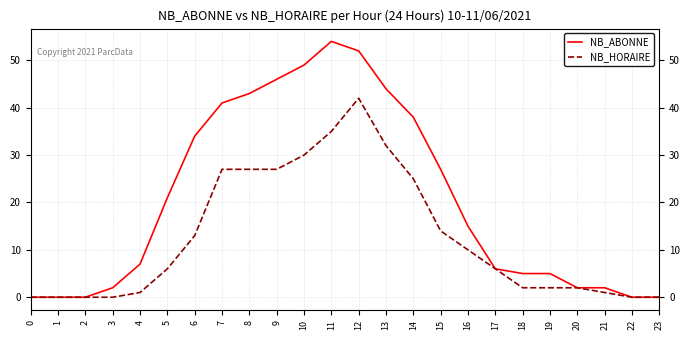

At which label is NB_HORAIRE closest to 21?

14